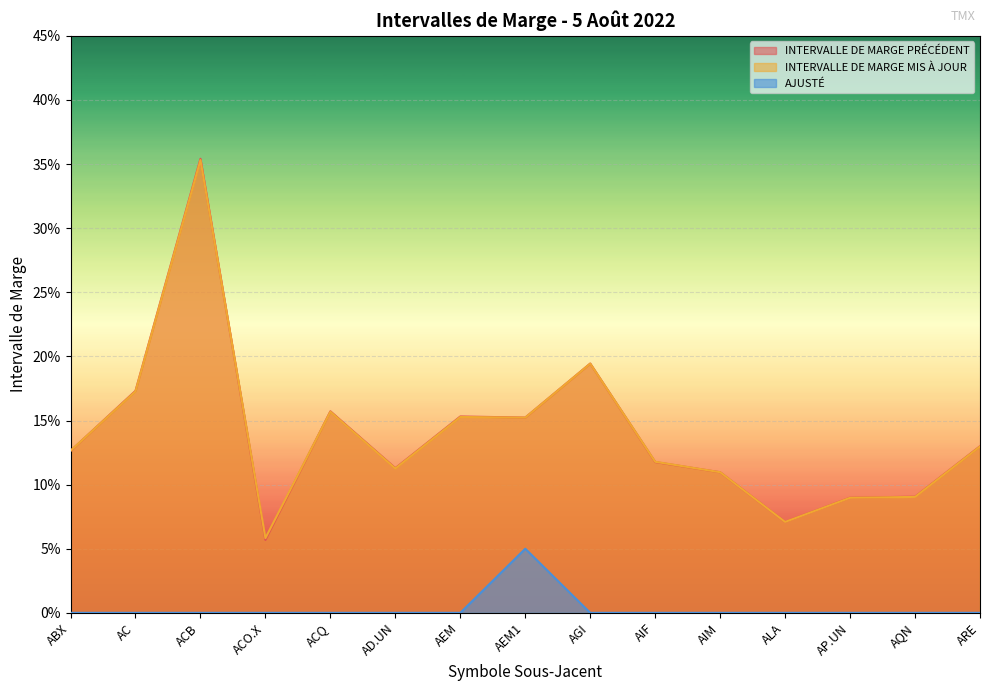

At which category is the sum across all series the highest?

ACB